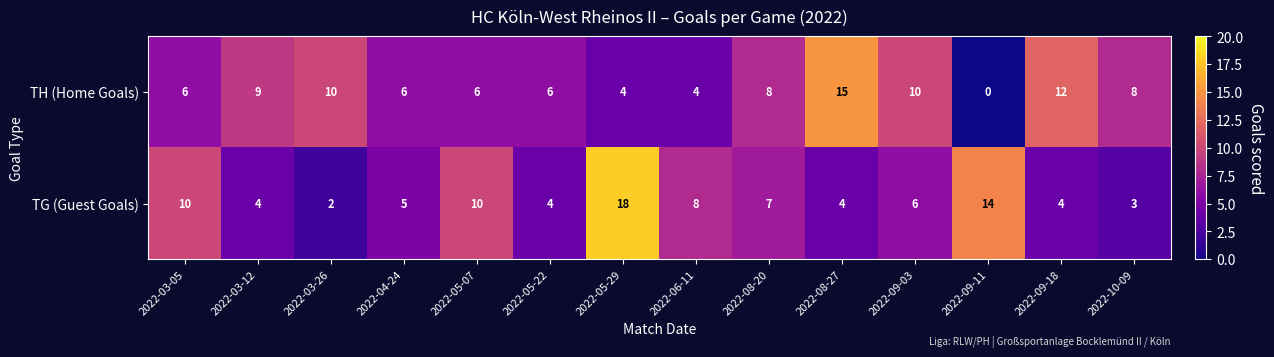

What is the average value of the TG (Guest Goals) series?

7